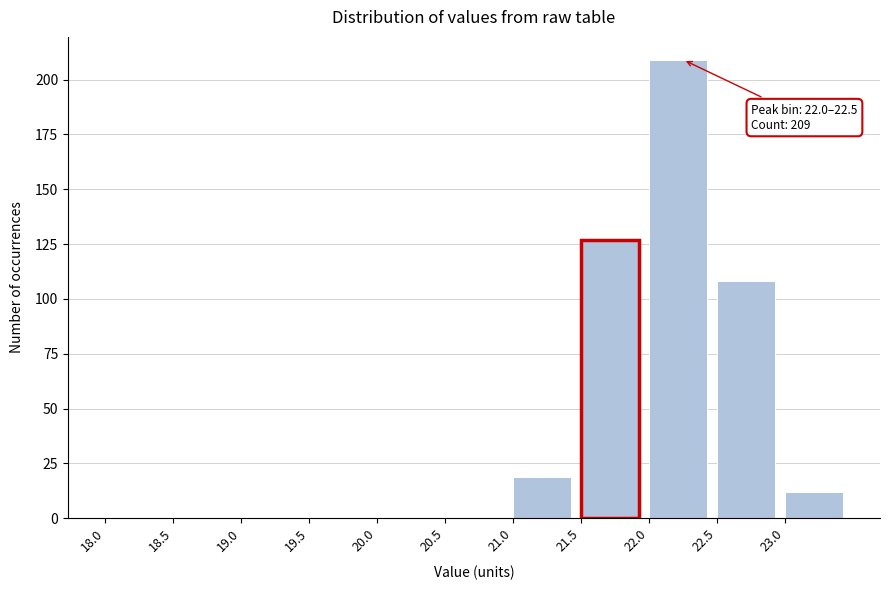

Which range on the x-axis has the tallest bar?

22.0 to 22.5